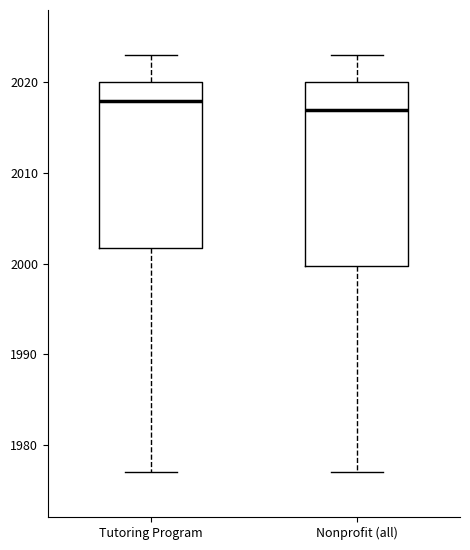

Comparing the boxes themselves (not the whiskers), which one is the tallest?

Nonprofit (all)